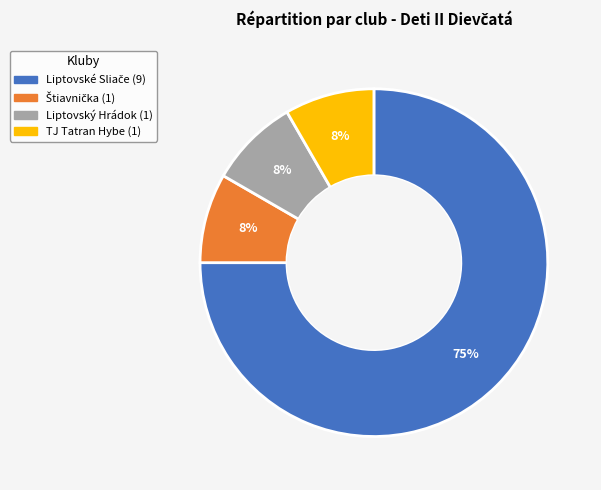

Combined, do Liptovský Hrádok and TJ Tatran Hybe account for over 50%?

No